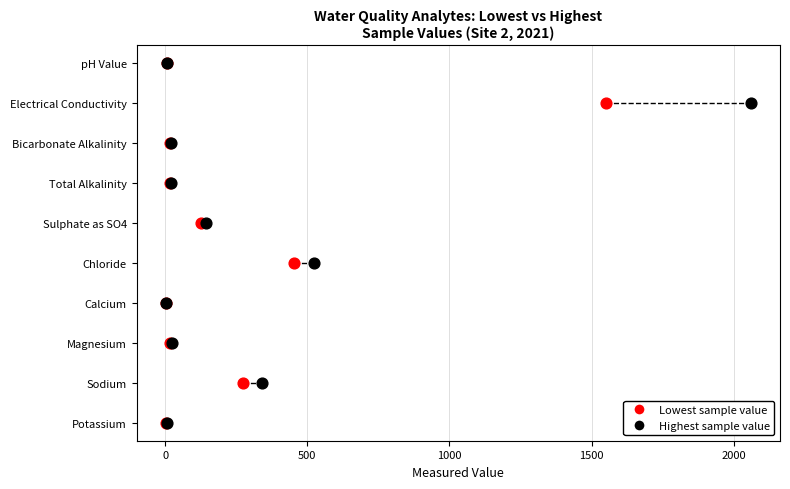

What are all the series names shown in the legend?

Lowest sample value, Highest sample value